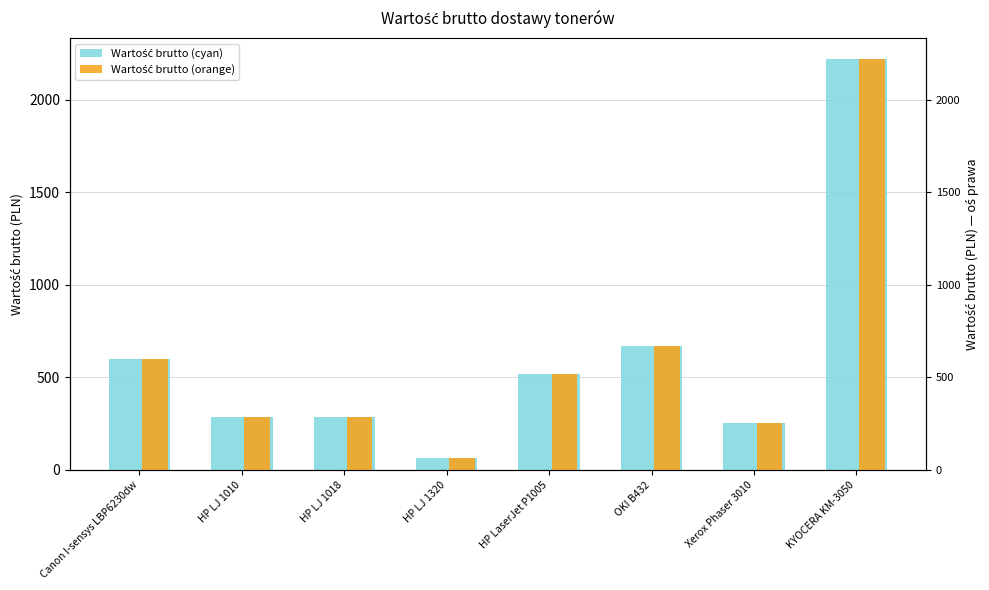

Between OKI B432 and Canon I-sensys LBP6230dw, which is larger?

OKI B432